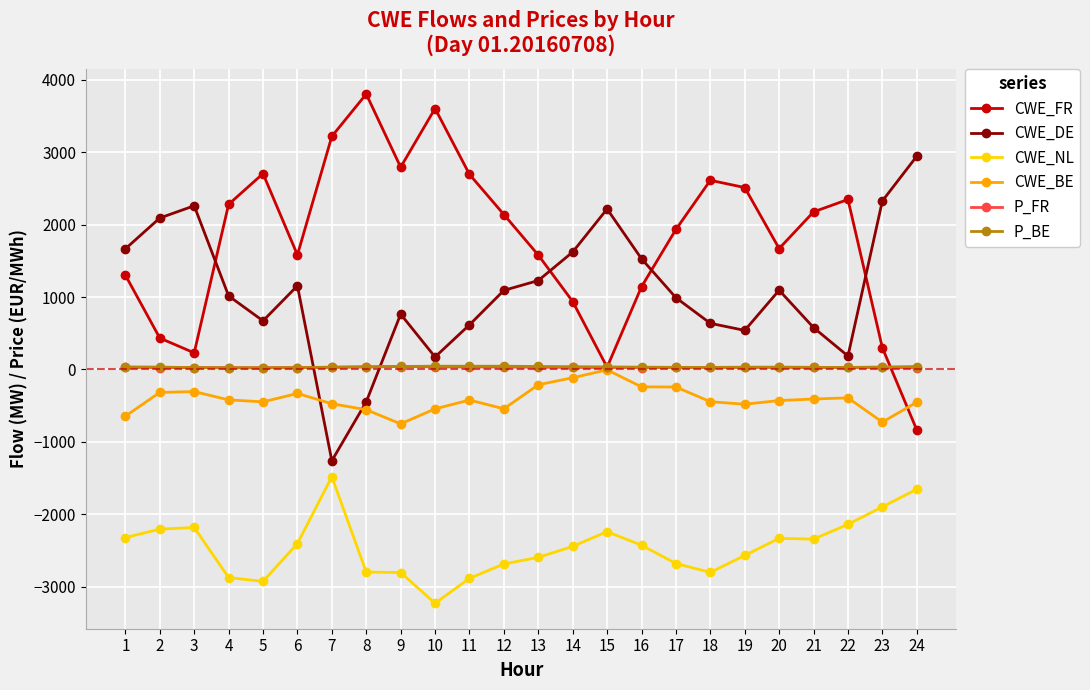

What is the maximum value for CWE_BE?

-6.0